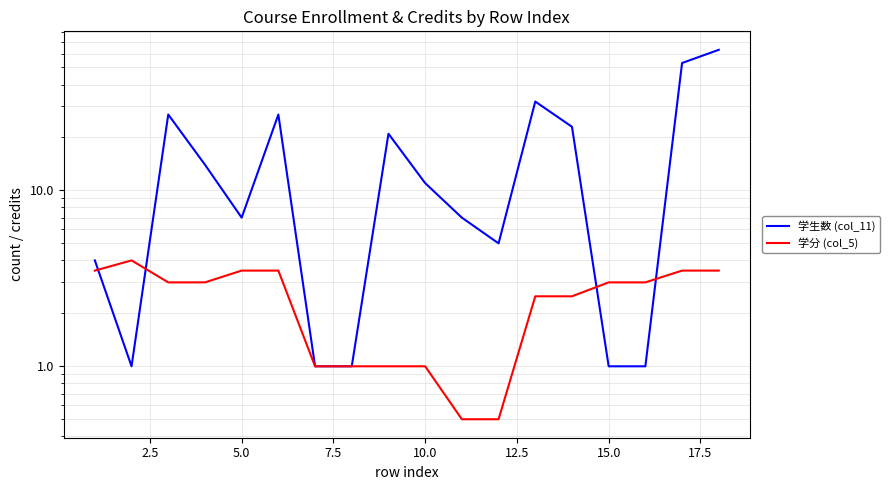

Which series has the largest total across all categories?

学生数 (col_11)